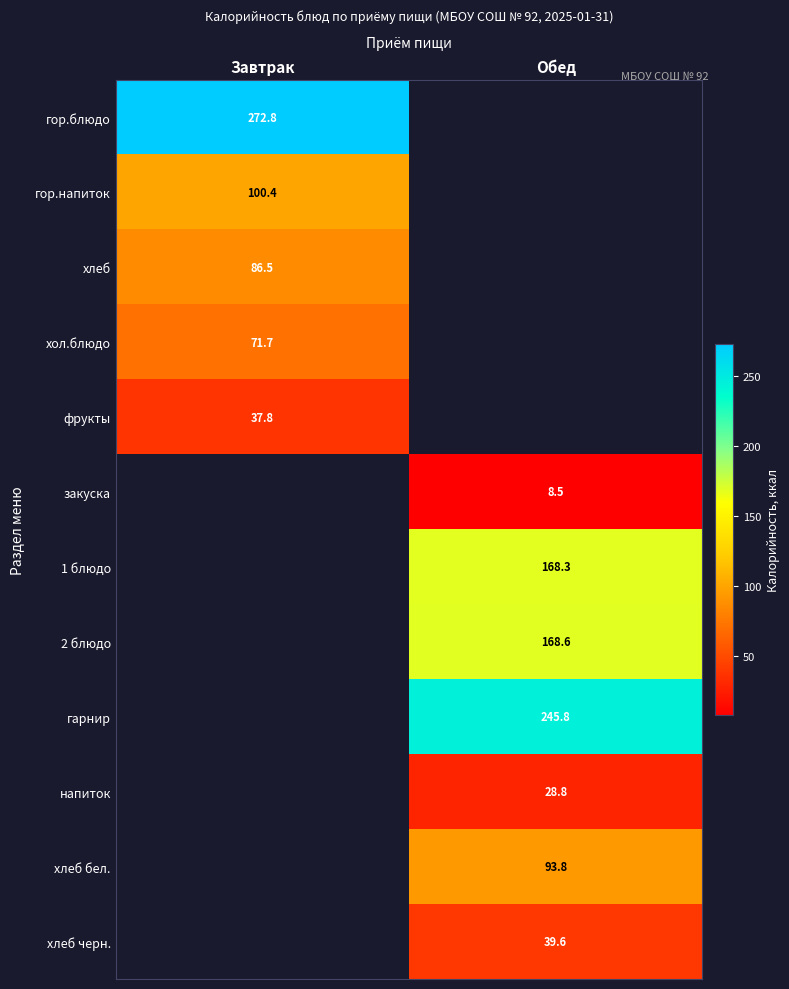

Is the value of гор.блюдо at Завтрак greater than the value of 2 блюдо at Обед?

Yes